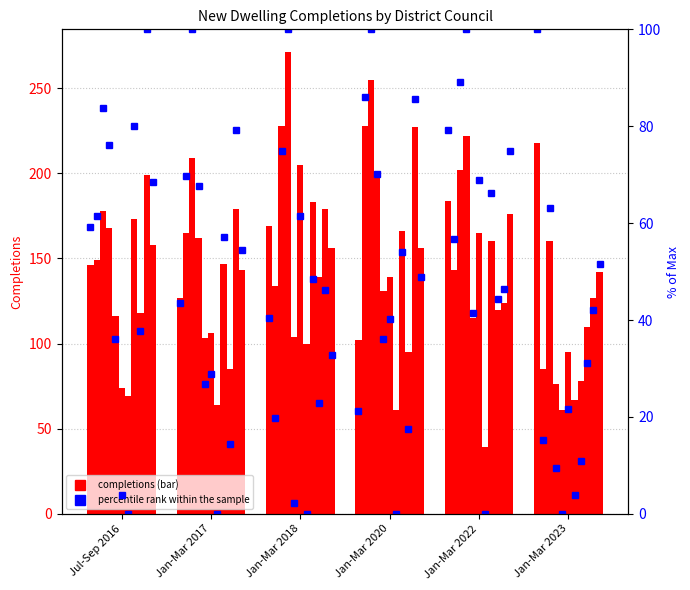

Which category has the lowest value in the percentile rank within the sample series?

Jan-Mar 2020